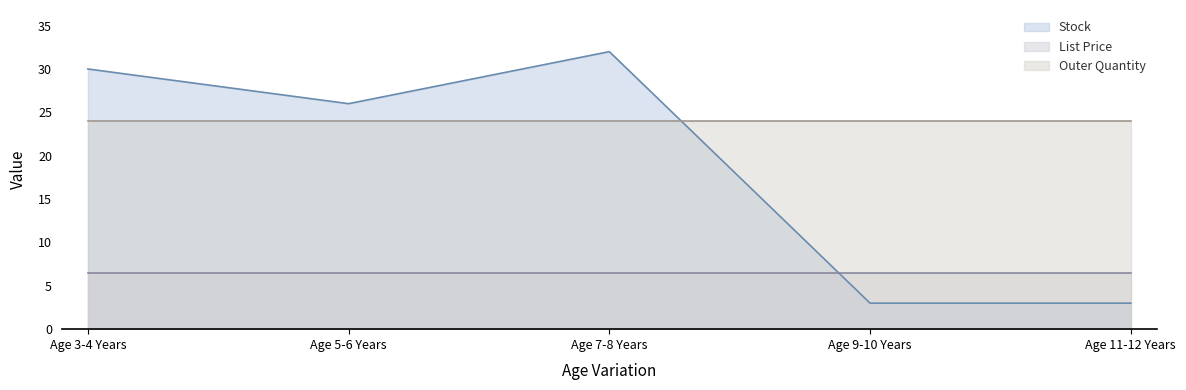

Which category has the lowest value across all series?

Age 9-10 Years